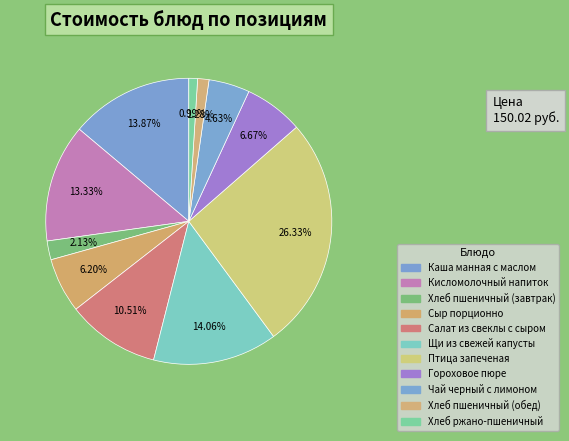

To the nearest percent, what portion does Сыр порционно represent?

6%